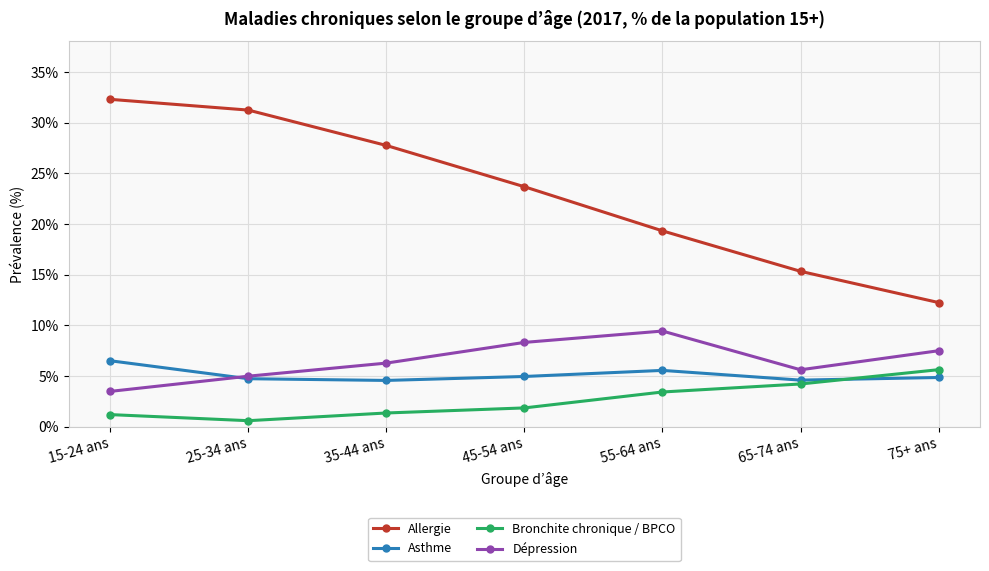

Which series changed the most between 15-24 ans and 75+ ans?

Allergie